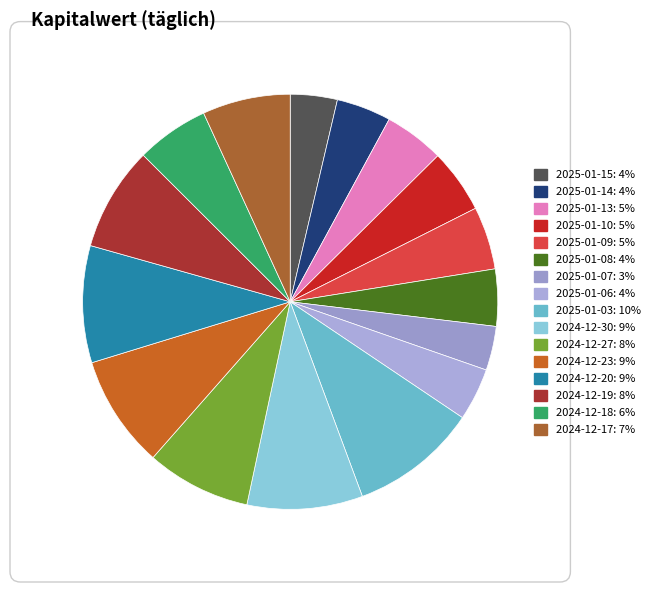

True or false: 2024-12-30 accounts for 9% of the total.

True